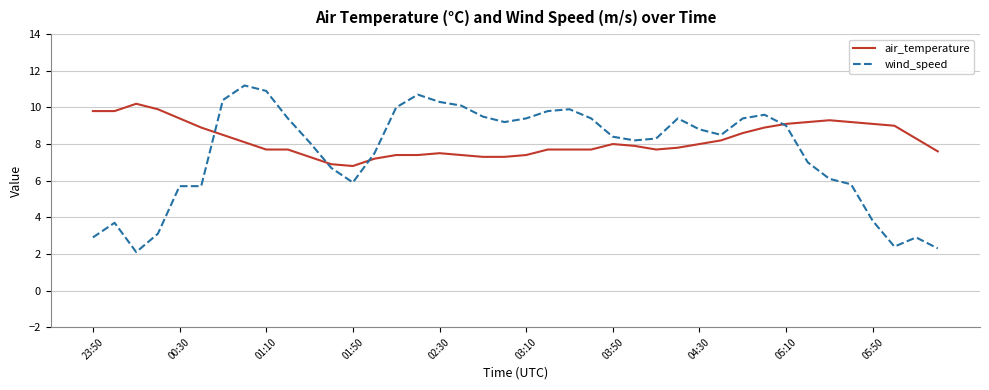

Which series has the widest spread of values?

wind_speed